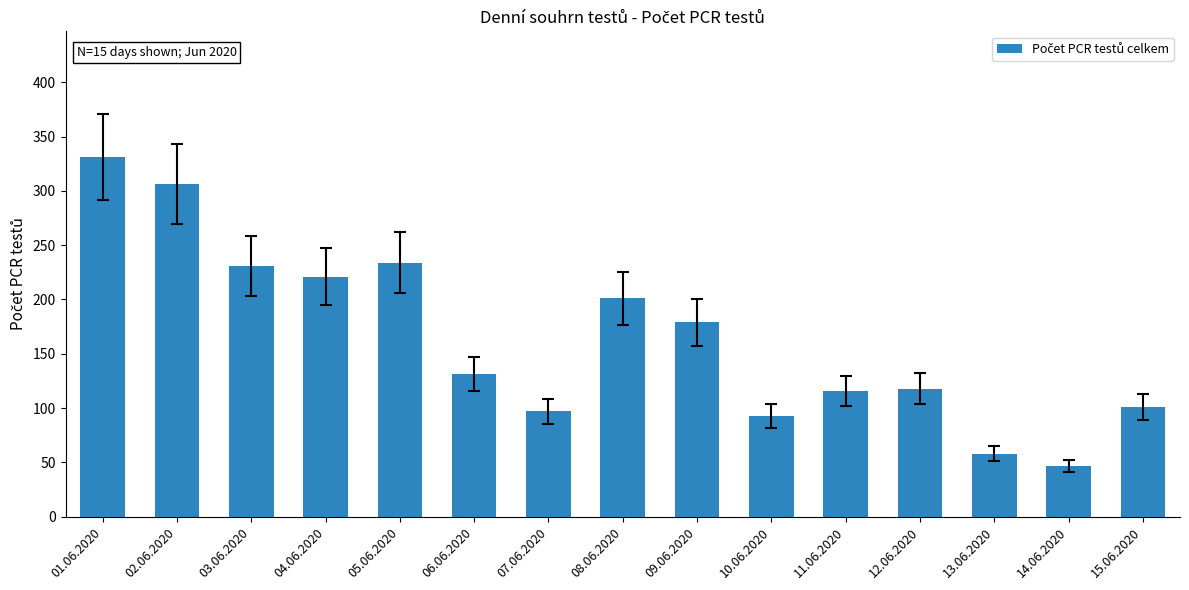

What is the smallest value displayed?

47